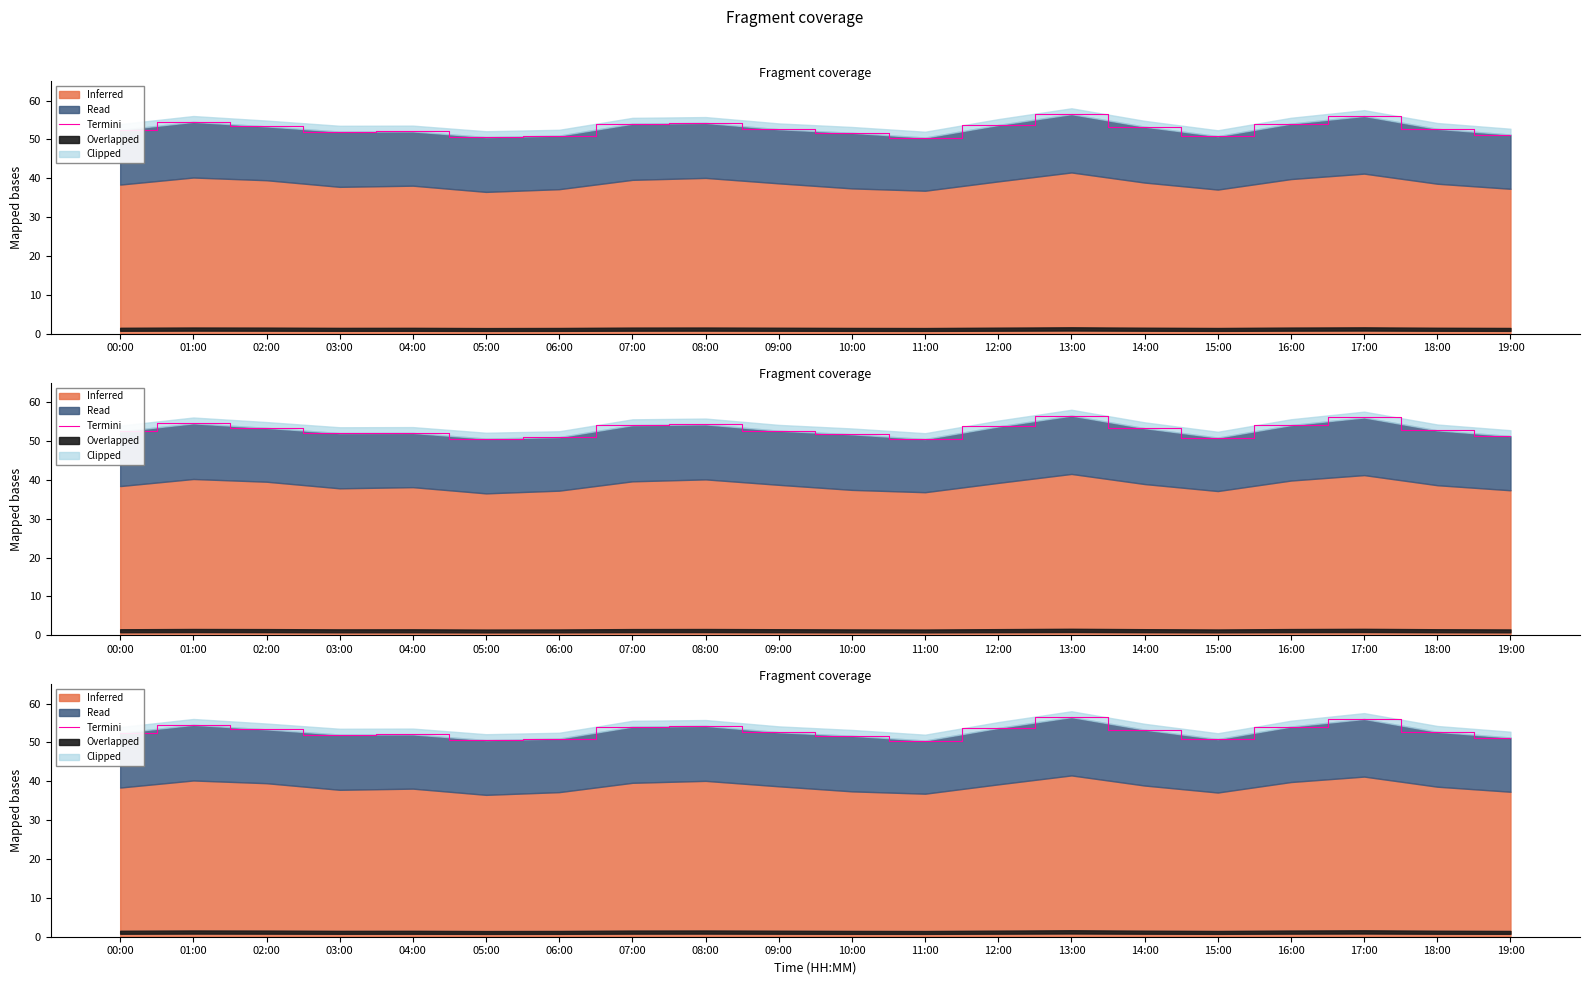

List the labels in order of value, smallest first.

11:00, 05:00, 15:00, 06:00, 19:00, 10:00, 03:00, 04:00, 00:00, 09:00, 18:00, 14:00, 02:00, 12:00, 07:00, 16:00, 08:00, 01:00, 17:00, 13:00